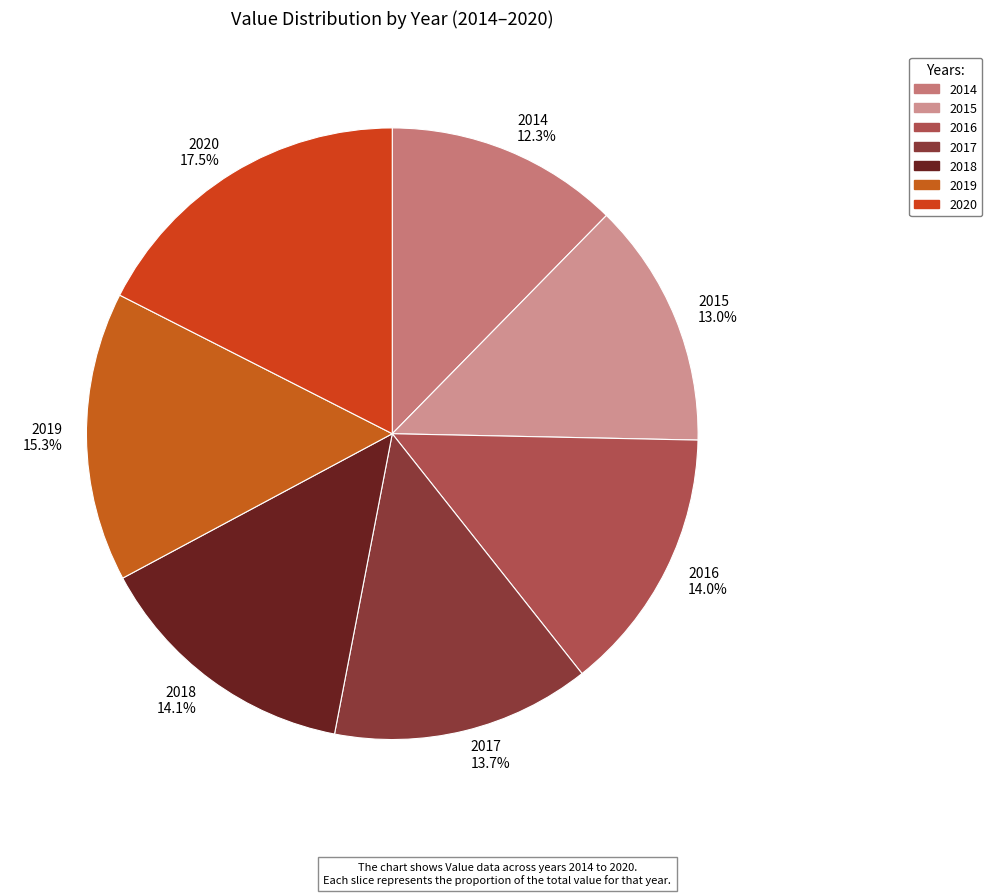

What percentage is NOT represented by 2018?

85.9%